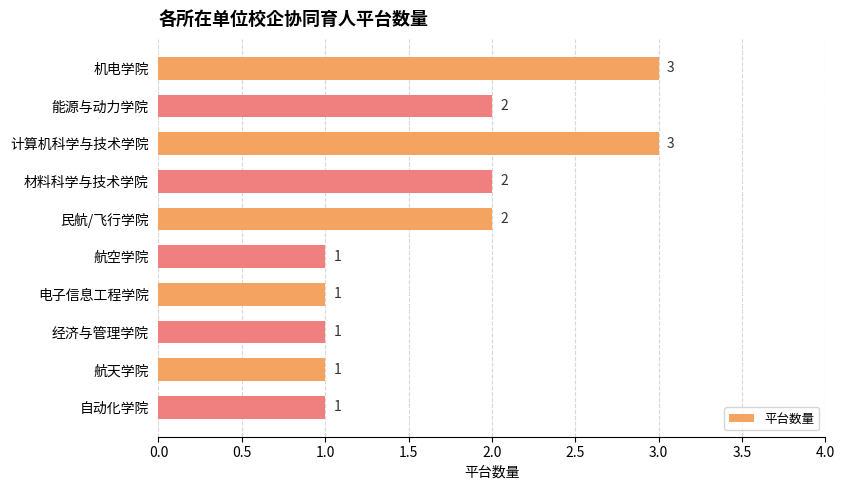

What is the label of the 5th bar from the bottom?

航空学院